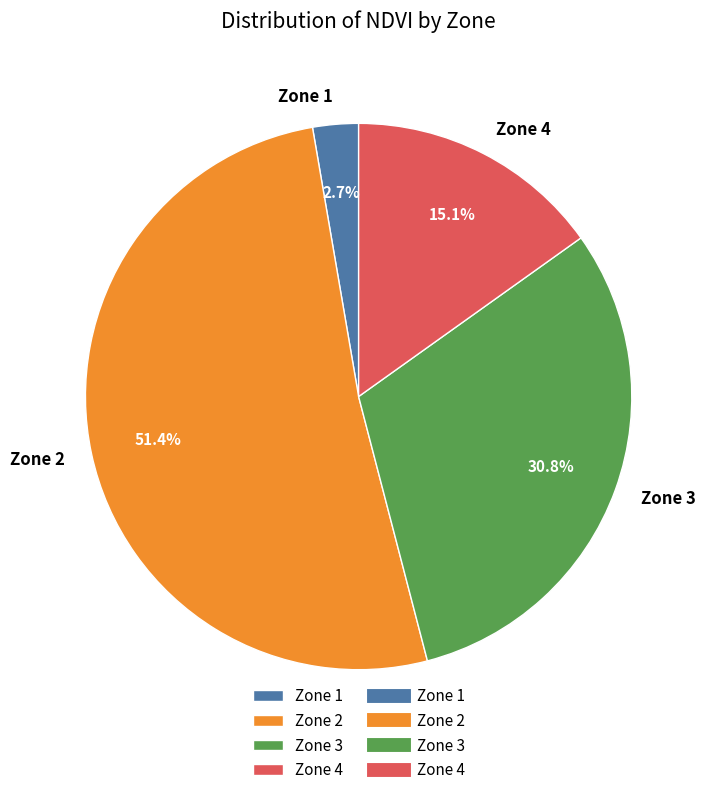

Which category has the smallest portion of the pie?

Zone 1